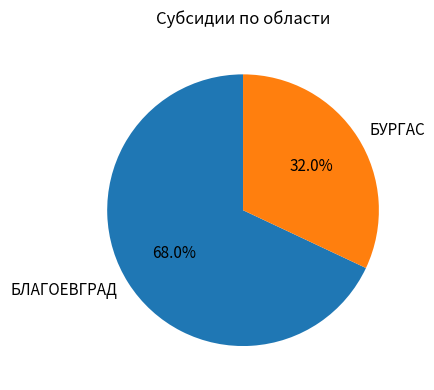

What portion of the pie excludes БЛАГОЕВГРАД?

32.0%